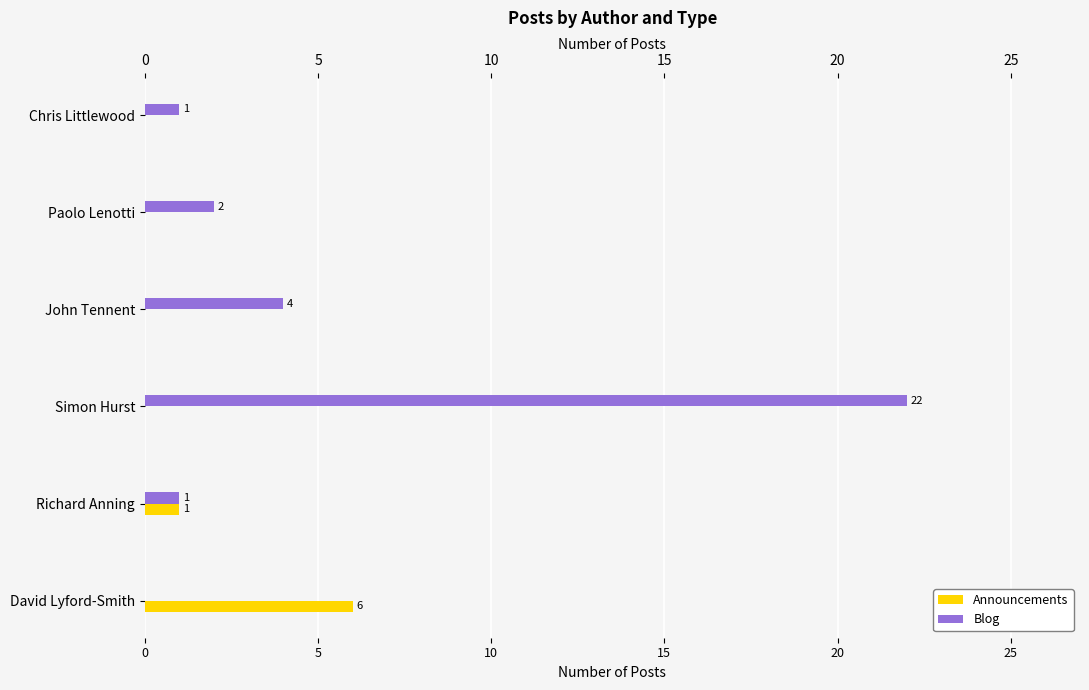

Rank the series by their average value, from highest to lowest.

Blog, Announcements